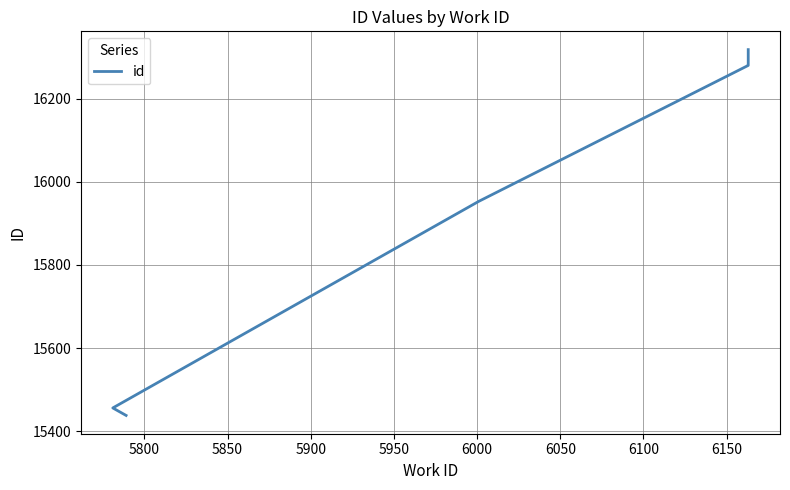

Does the chart display data point markers on the line(s)?

No